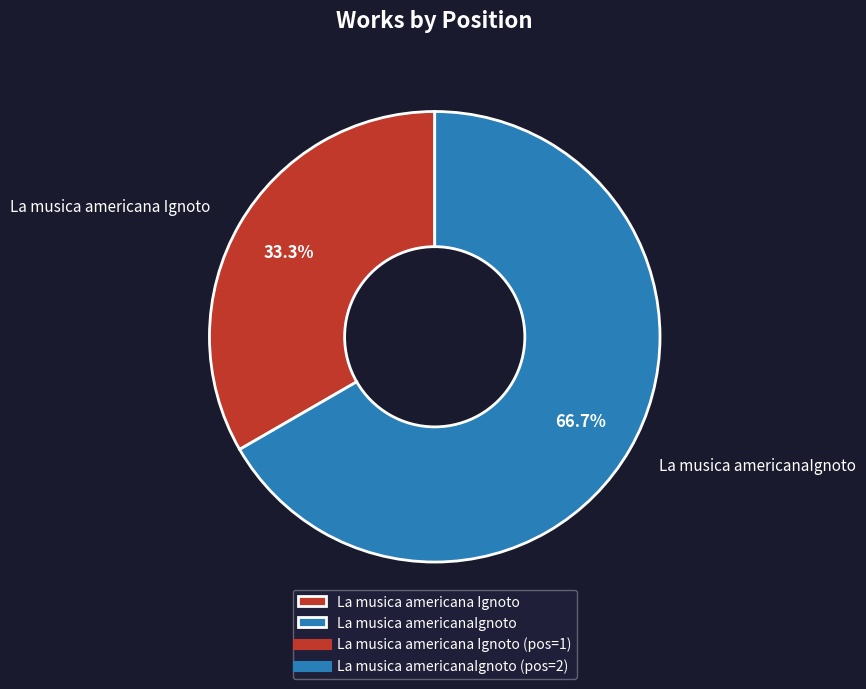

What portion of the pie excludes La musica americana Ignoto?

66.7%